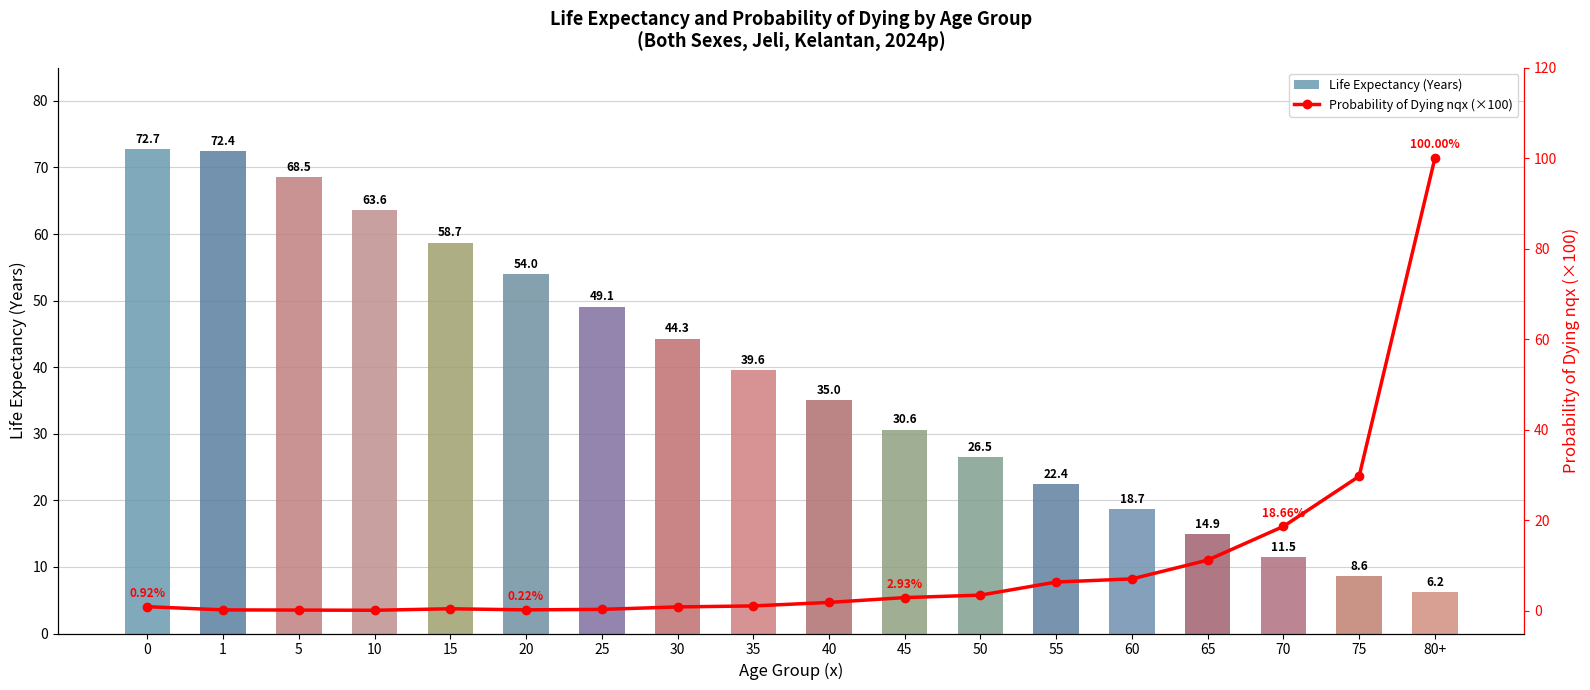

What is the average value of the Life Expectancy (Years) series?

38.7